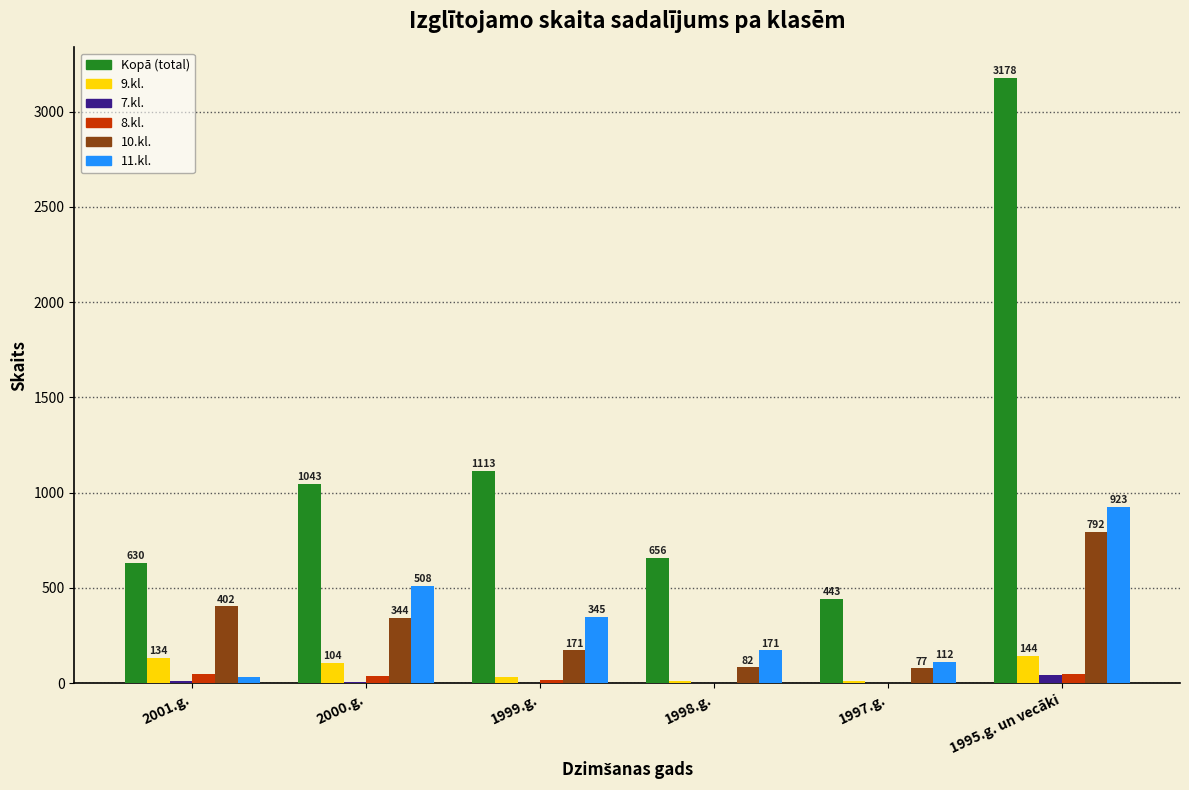

Reading left to right, list all the values displayed in this chart.

Kopā (total): 2001.g.=630	2000.g.=1043	1999.g.=1113	1998.g.=656	1997.g.=443	1995.g. un vecāki=3178
9.kl.: 2001.g.=134	2000.g.=104	1999.g.=33	1998.g.=11	1997.g.=9	1995.g. un vecāki=144
7.kl.: 2001.g.=12	2000.g.=6	1999.g.=2	1998.g.=0	1997.g.=0	1995.g. un vecāki=43
8.kl.: 2001.g.=48	2000.g.=38	1999.g.=14	1998.g.=0	1997.g.=3	1995.g. un vecāki=48
10.kl.: 2001.g.=402	2000.g.=344	1999.g.=171	1998.g.=82	1997.g.=77	1995.g. un vecāki=792
11.kl.: 2001.g.=31	2000.g.=508	1999.g.=345	1998.g.=171	1997.g.=112	1995.g. un vecāki=923